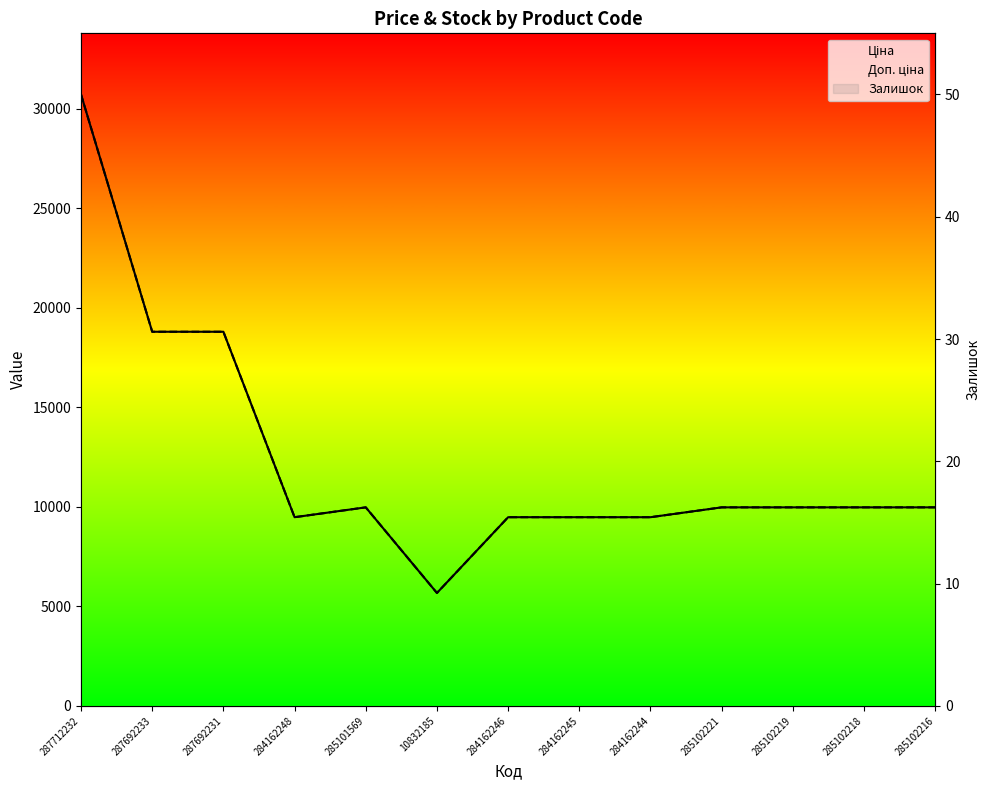

Reading right to left, list all the values displayed in this chart.

Ціна: 285102216=9975.0	285102218=9975.0	285102219=9975.0	285102221=9975.0	284162244=9480.1	284162245=9480.1	284162246=9480.1	10832185=5673.8	285101569=9975.0	284162248=9480.1	287692231=18796.8	287692233=18796.8	287712232=30717.1
Доп. ціна: 285102216=9975.0	285102218=9975.0	285102219=9975.0	285102221=9975.0	284162244=9480.1	284162245=9480.1	284162246=9480.1	10832185=5673.8	285101569=9975.0	284162248=9480.1	287692231=18796.8	287692233=18796.8	287712232=30717.1
Залишок: 285102216=0.0	285102218=3.0	285102219=11.0	285102221=11.0	284162244=0.0	284162245=8.0	284162246=0.0	10832185=3.0	285101569=7.0	284162248=0.0	287692231=0.0	287692233=0.0	287712232=0.0